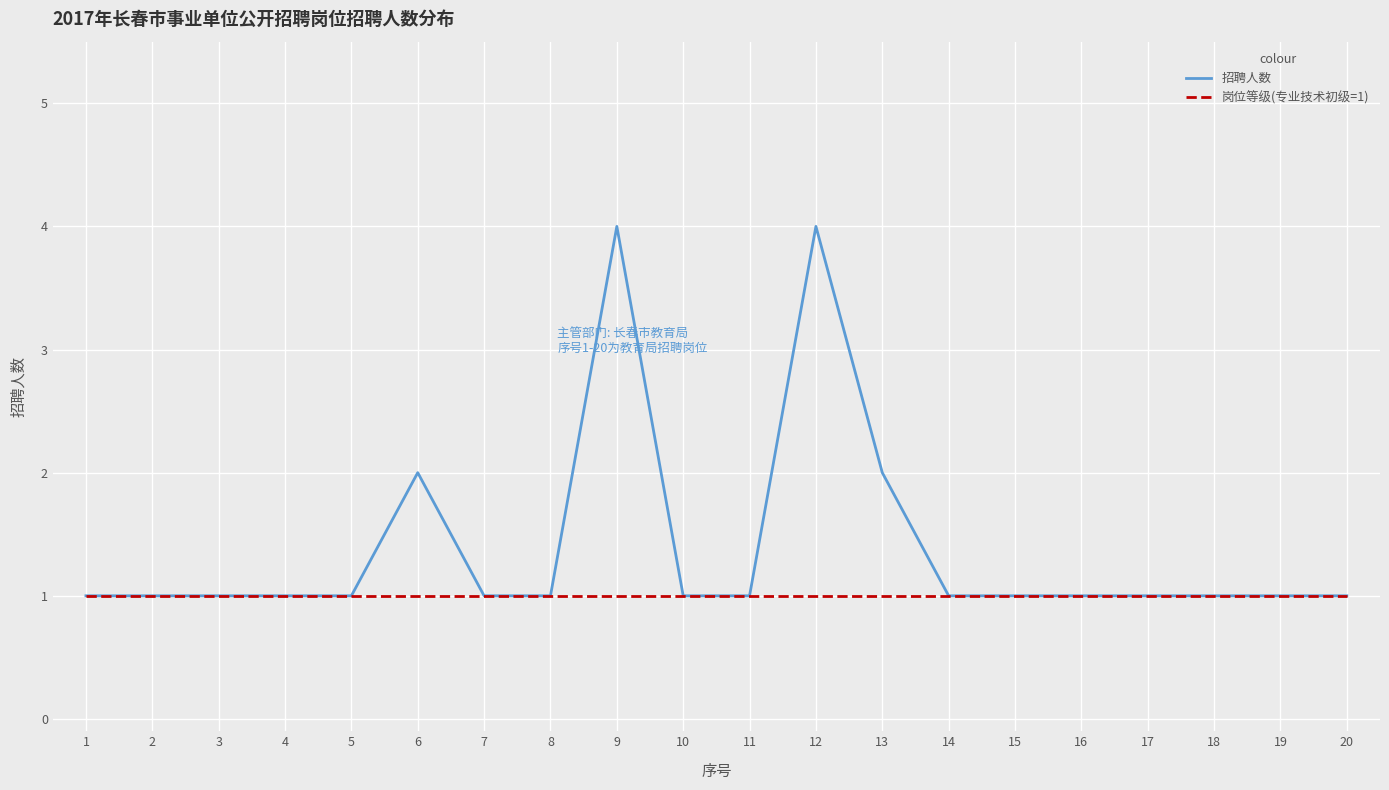

Rank the series by their average value, from lowest to highest.

岗位等级(专业技术初级=1), 招聘人数